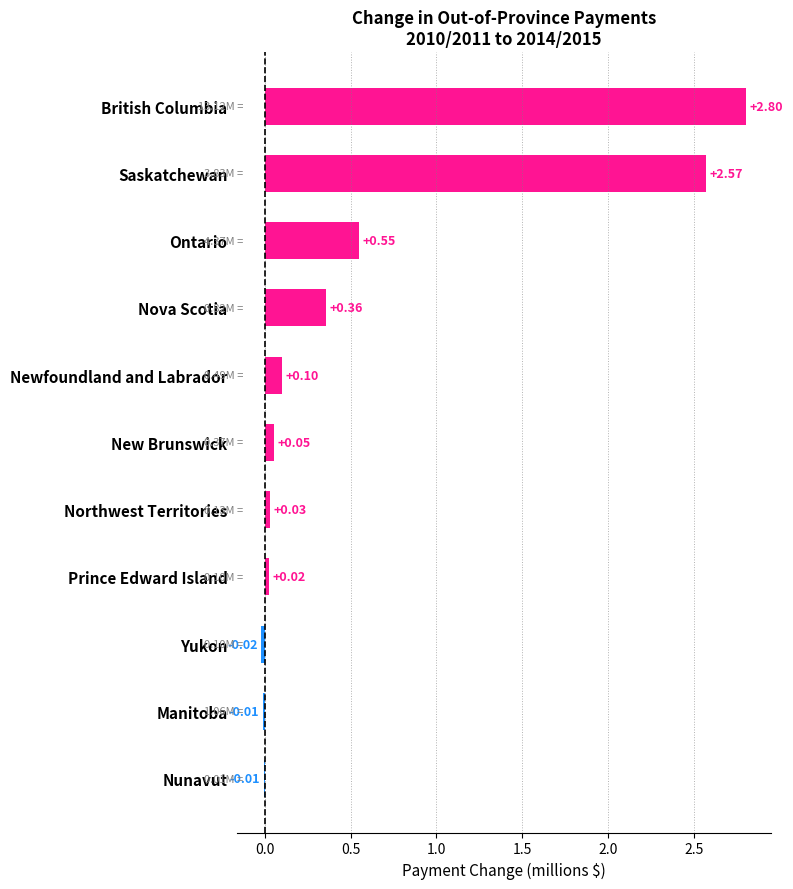

Which has a higher value, Nova Scotia or New Brunswick?

Nova Scotia